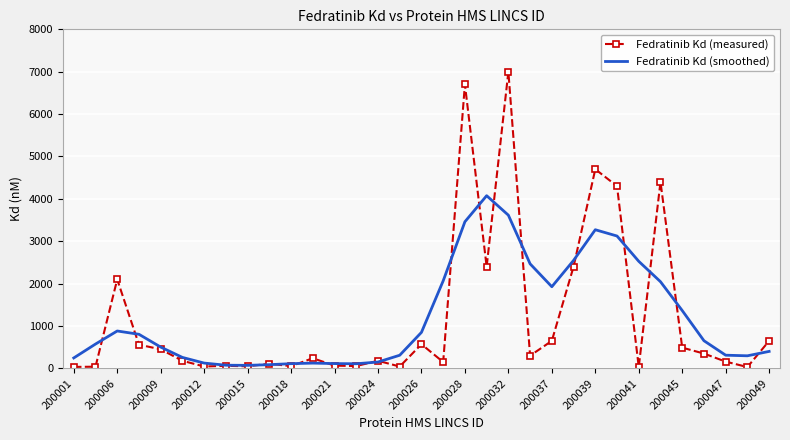

What is the maximum value shown in the chart?

7000.0